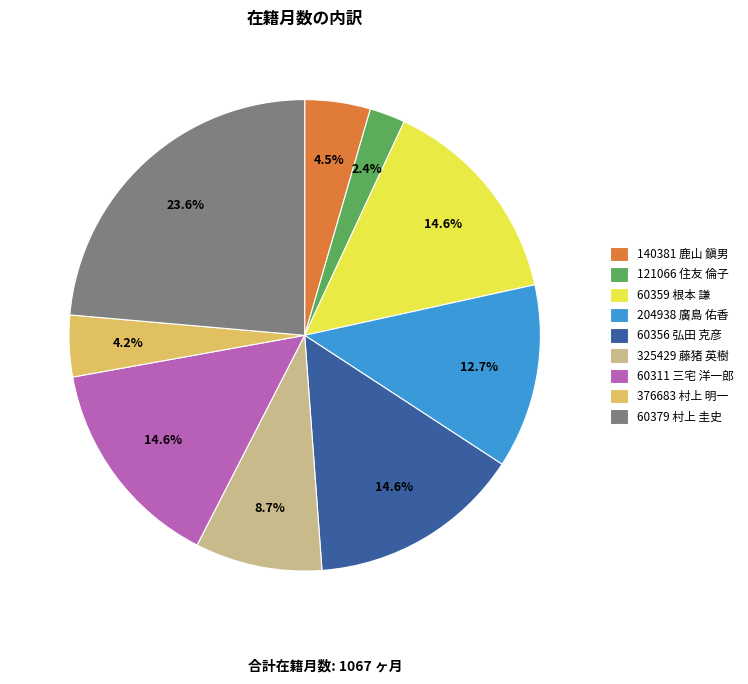

What is the ratio of the value at 325429 藤猪 英樹 to the value at 60311 三宅 洋一郎?

0.6